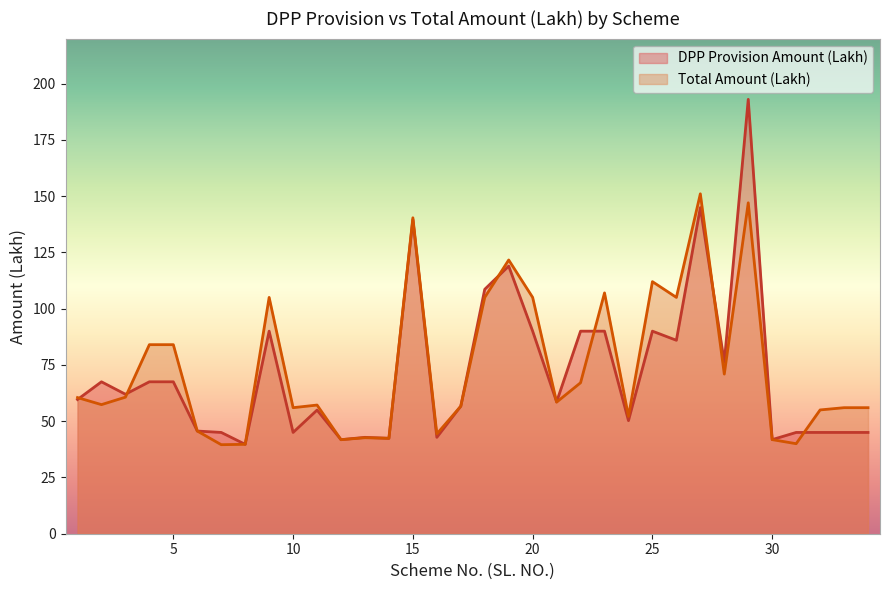

Which has a higher value, 6 or 23?

23